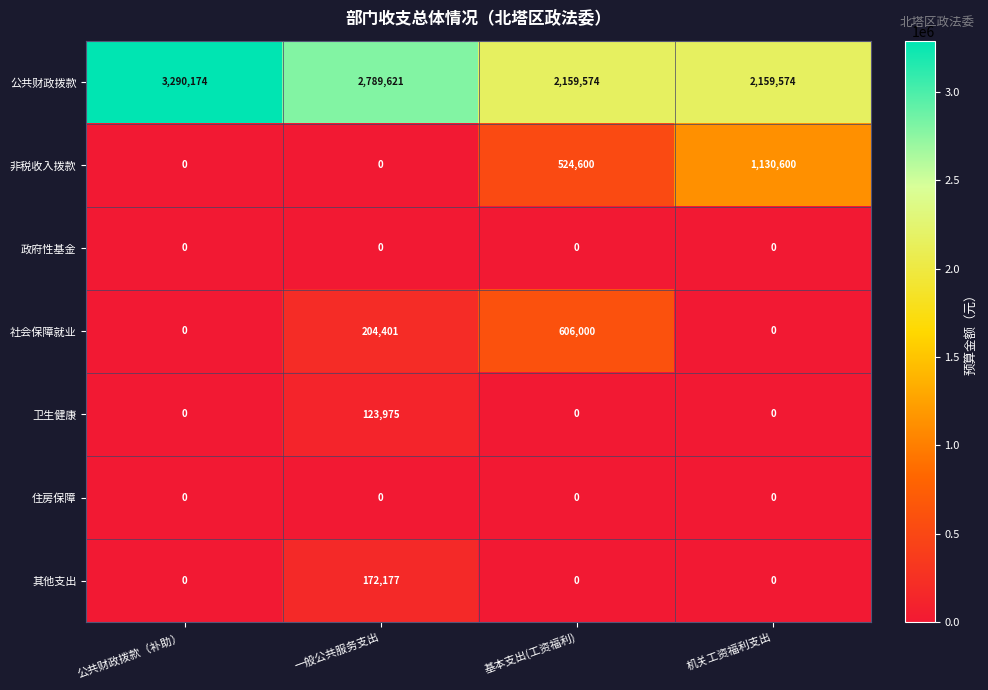

Is it true that 非税收入拨款 equals -537325 at 公共财政拨款（补助）?

False